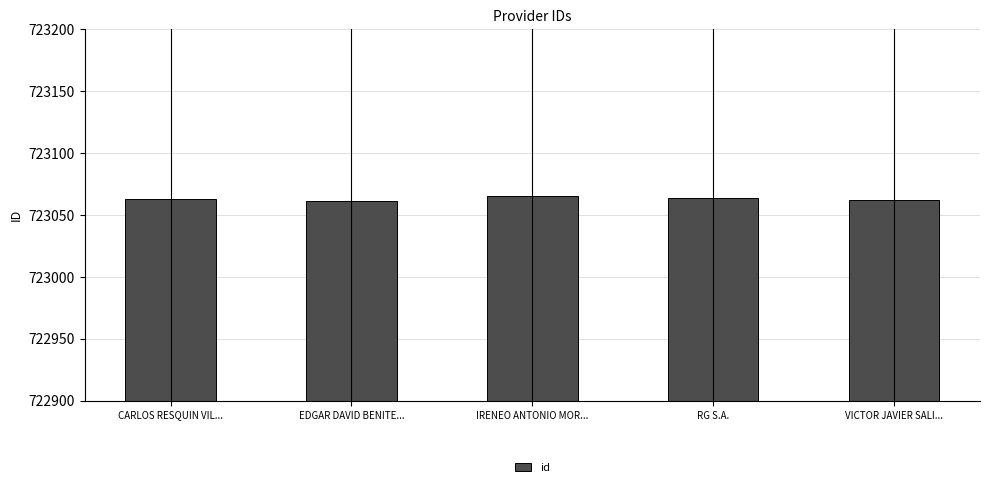

What is the maximum value shown in the chart?

723065